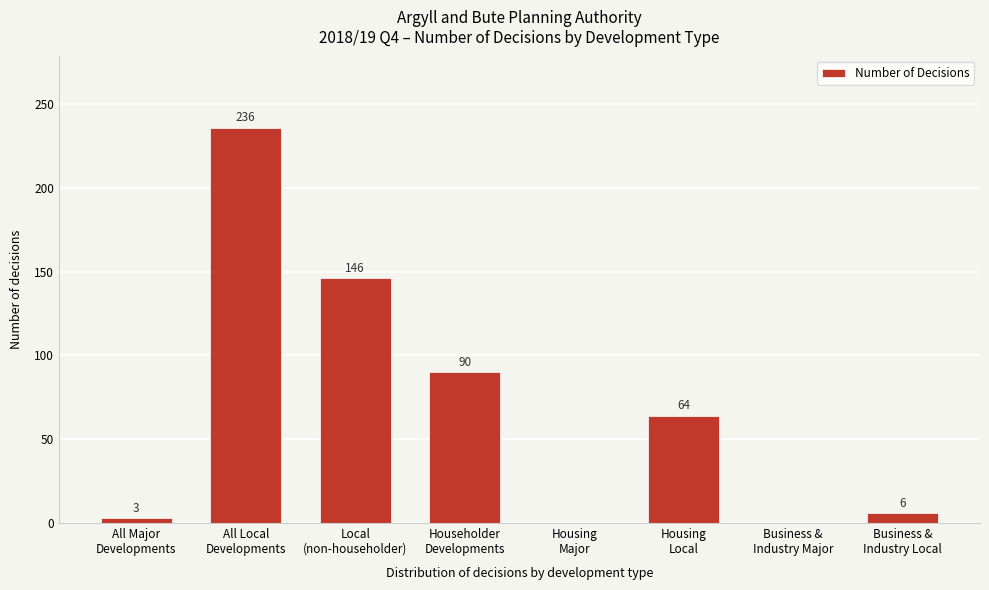

What is the greatest value displayed?

236